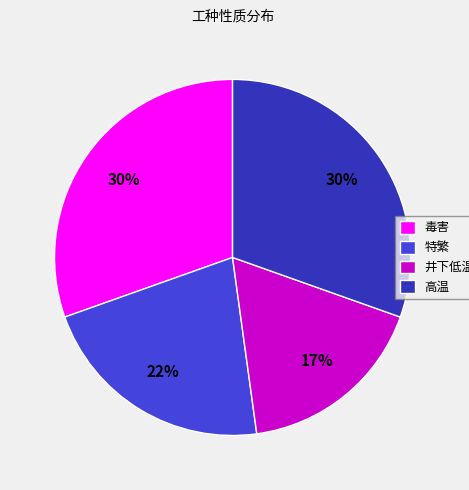

Is 毒害 the majority of the pie?

No